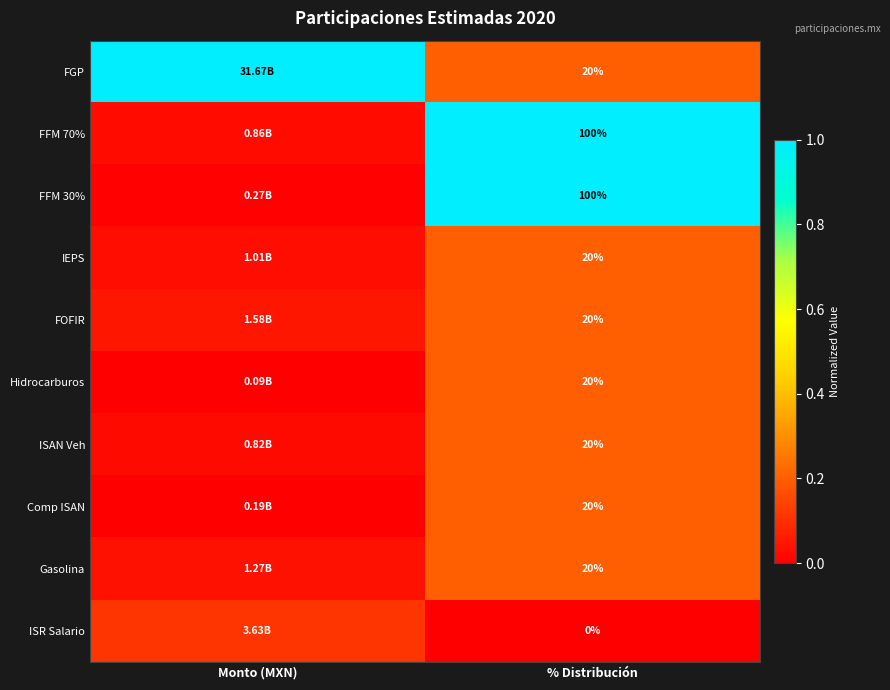

Between Monto (MXN) and % Distribución, which is larger?

Monto (MXN)